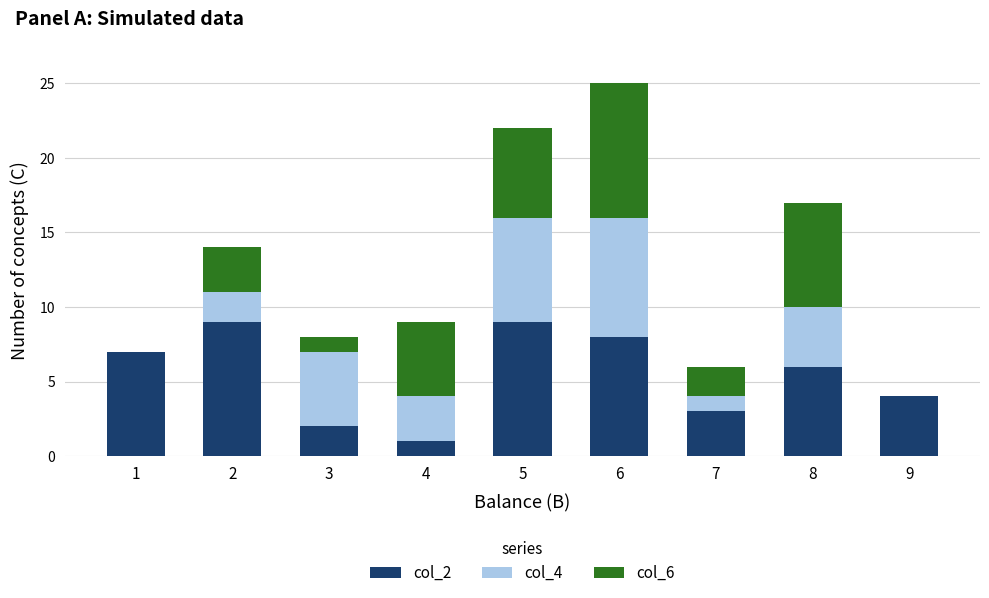

The value of col_2 at 8 is 10. True or false?

False